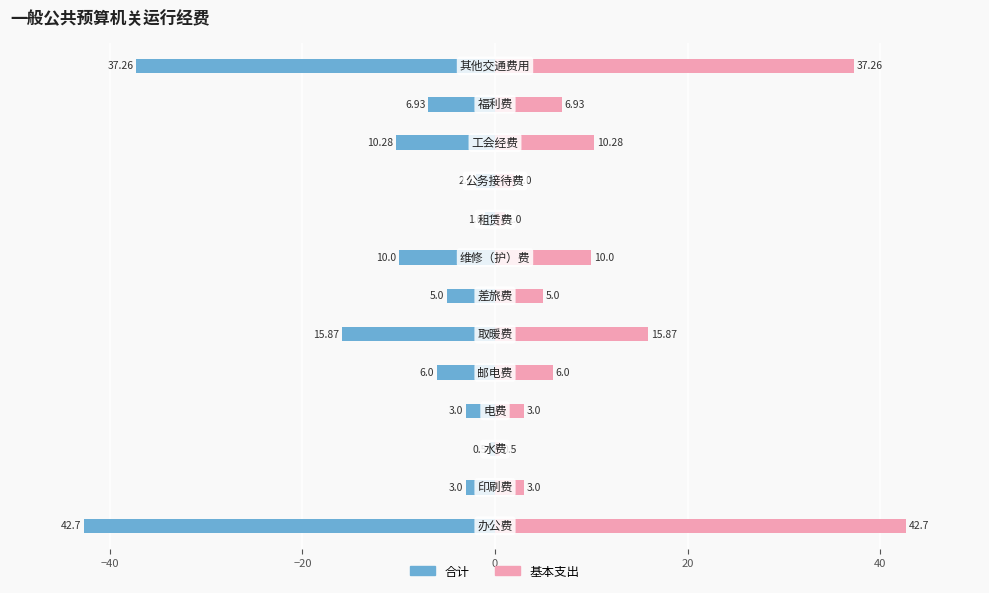

Reading left to right, transcribe all the data shown in this chart.

合计: -42.7	-3.0	-0.5	-3.0	-6.0	-15.9	-5.0	-10.0	-1.0	-2.0	-10.3	-6.9	-37.3
基本支出: 42.7	3.0	0.5	3.0	6.0	15.9	5.0	10.0	1.0	2.0	10.3	6.9	37.3